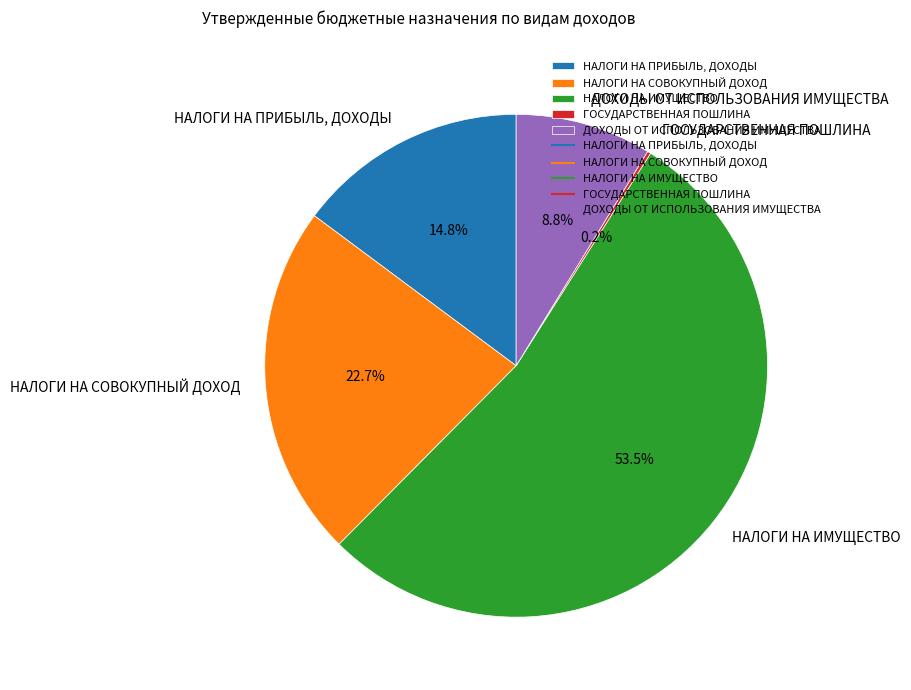

Which category has the biggest portion of the pie?

НАЛОГИ НА ИМУЩЕСТВО